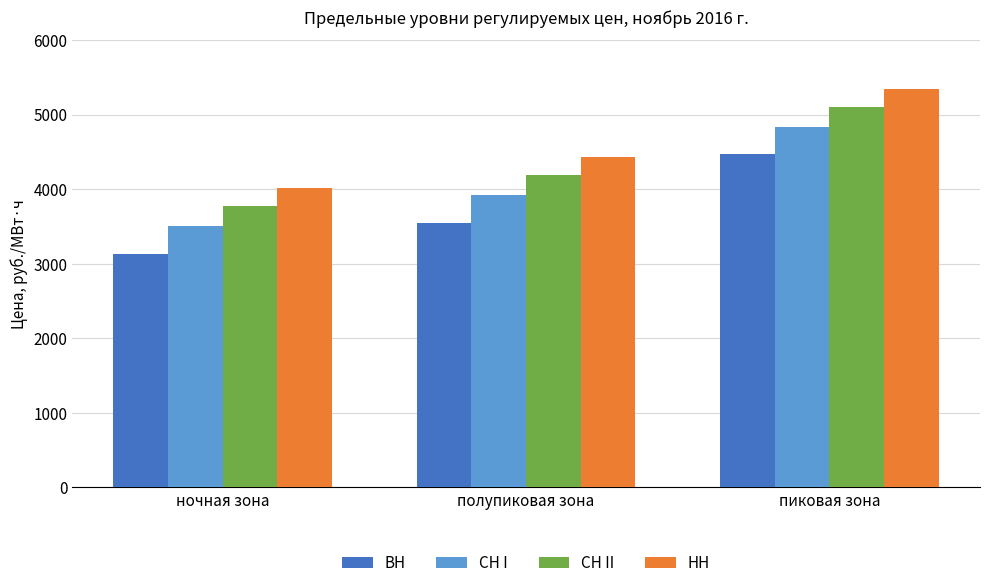

What are all the series names shown in the legend?

ВН, СН I, СН II, НН